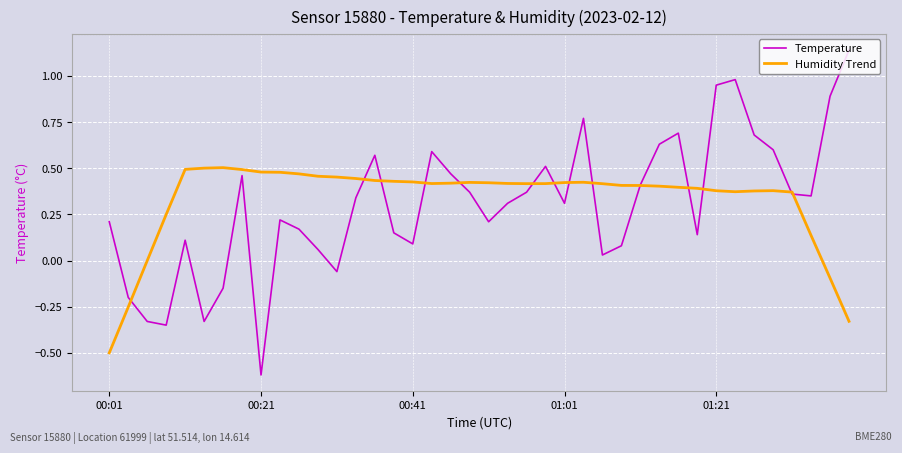

True or false: Humidity Trend has more than 0 interior local peaks.

True